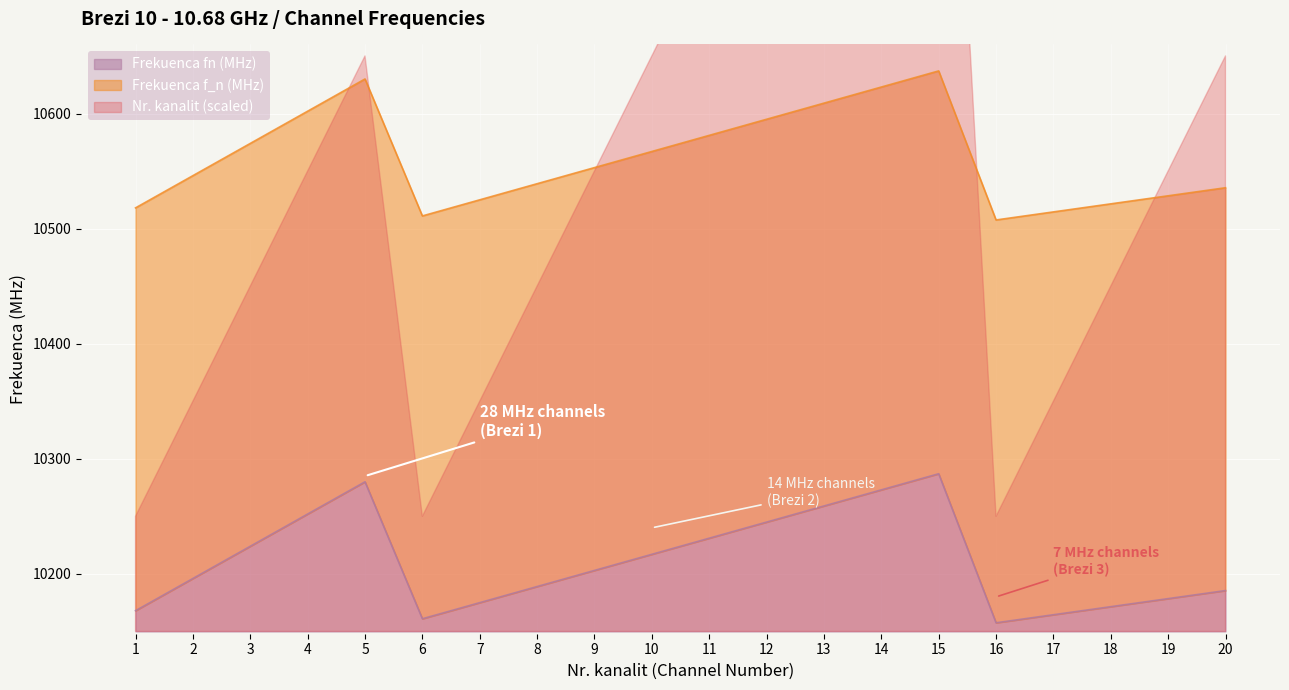

At which label does Frekuenca fn (MHz) reach its minimum?

16